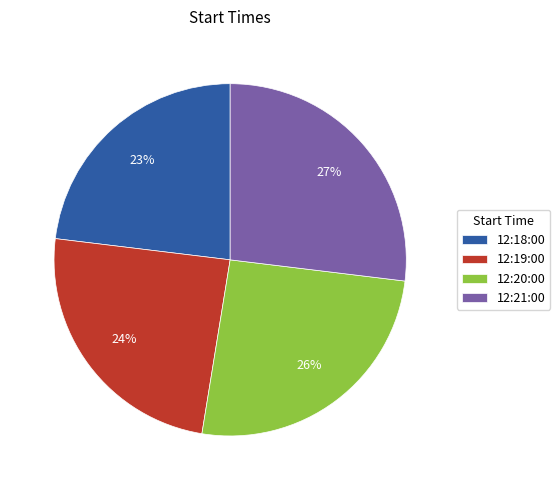

To the nearest percent, what is the average slice percentage?

25%